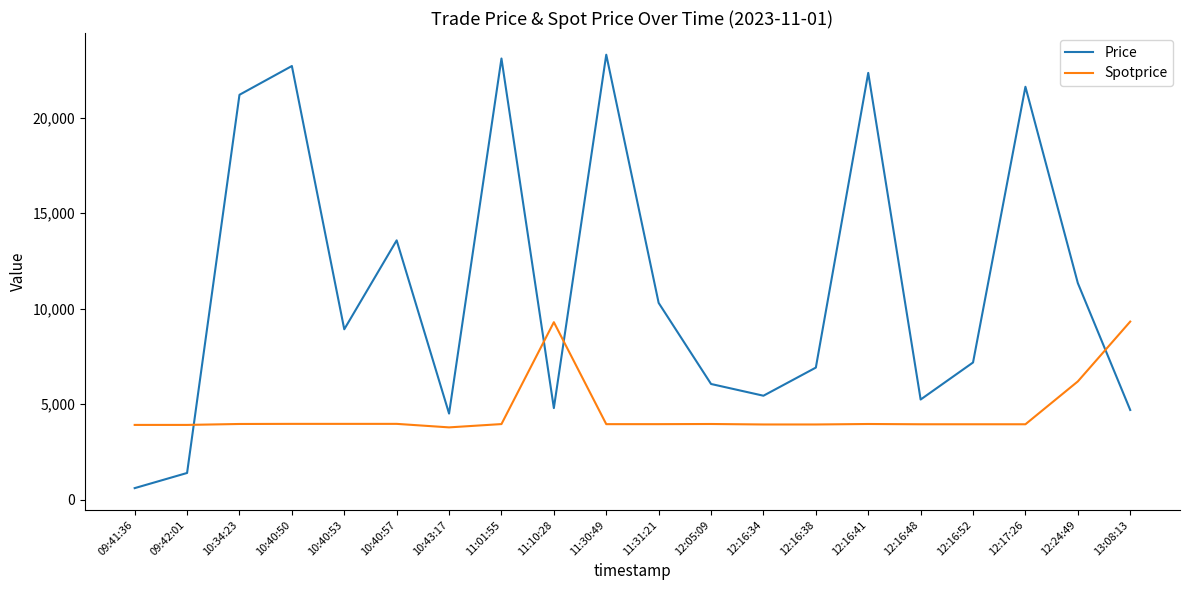

Rank the series by their average value, from lowest to highest.

Spotprice, Price